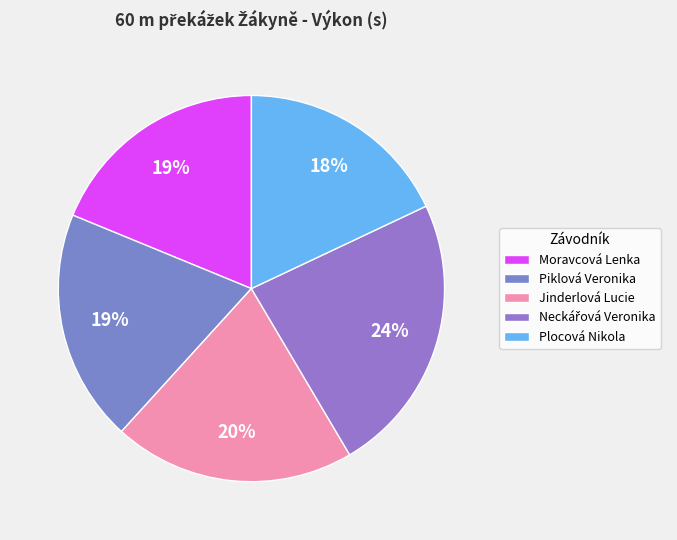

Count the number of slices in the pie.

5